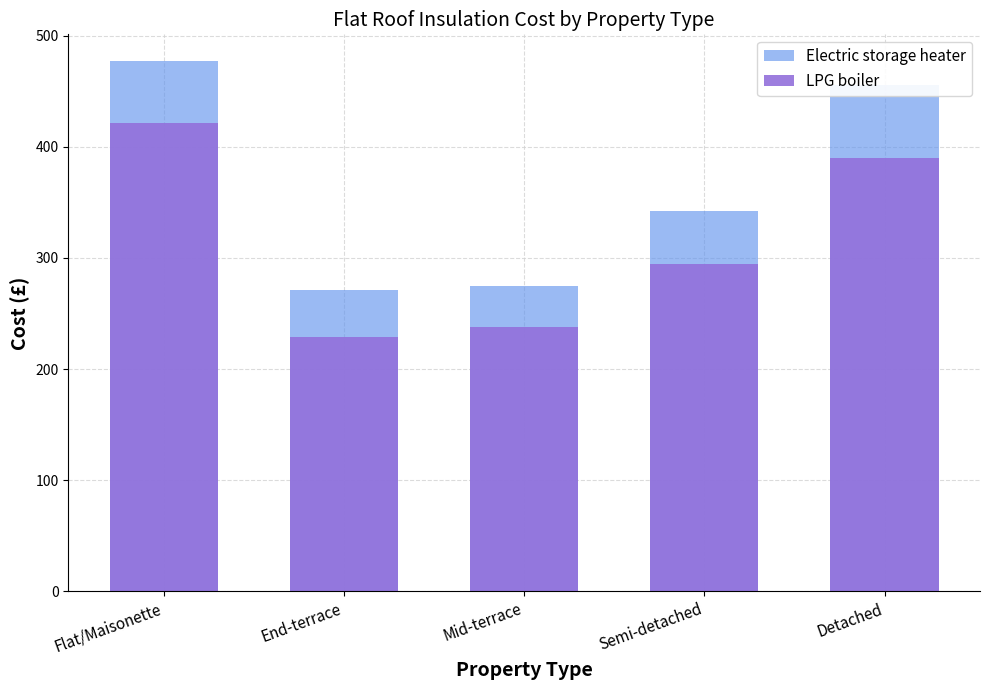

How many series are shown in this chart?

2